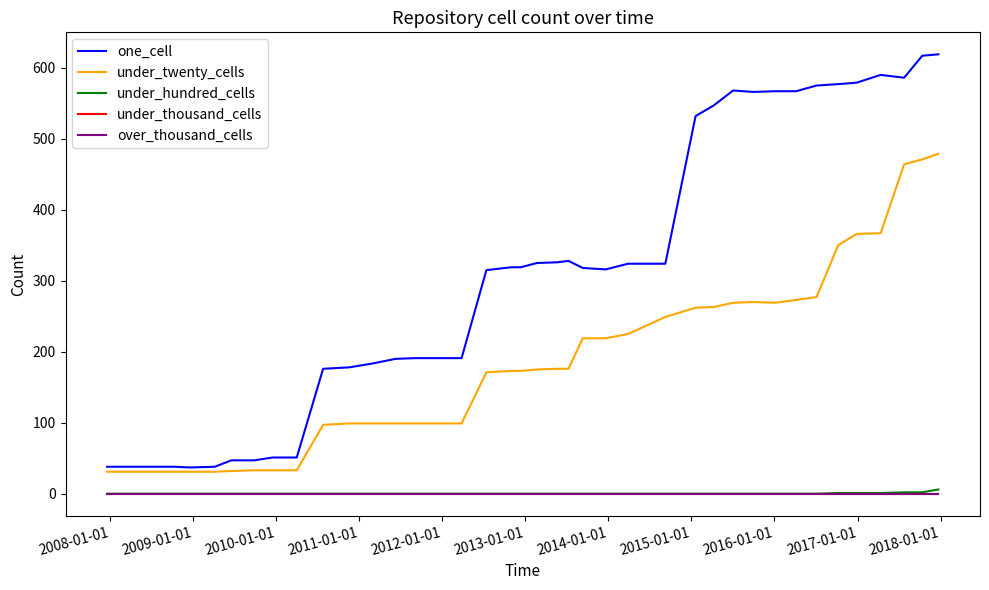

Does the chart display data point markers on the line(s)?

No